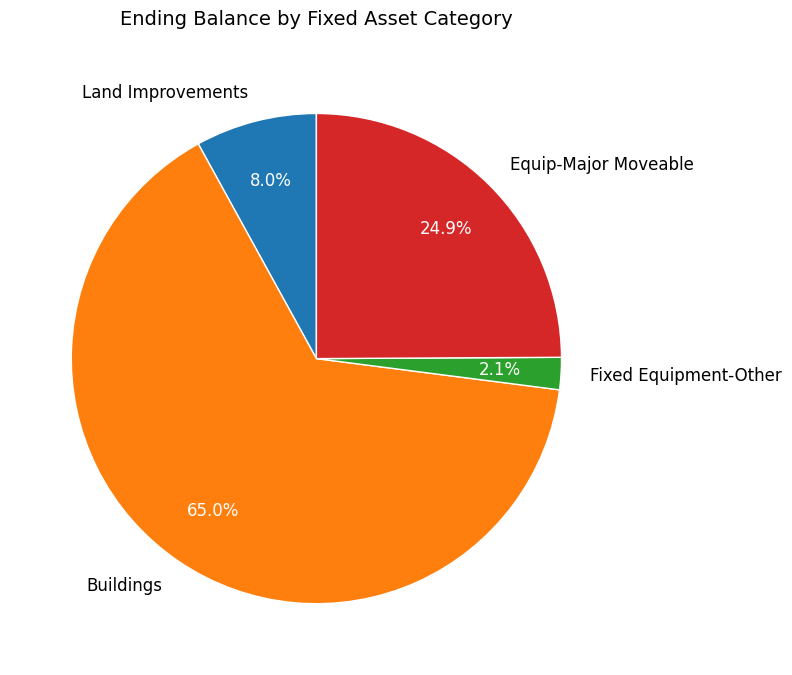

Which slice is the smallest?

Fixed Equipment-Other